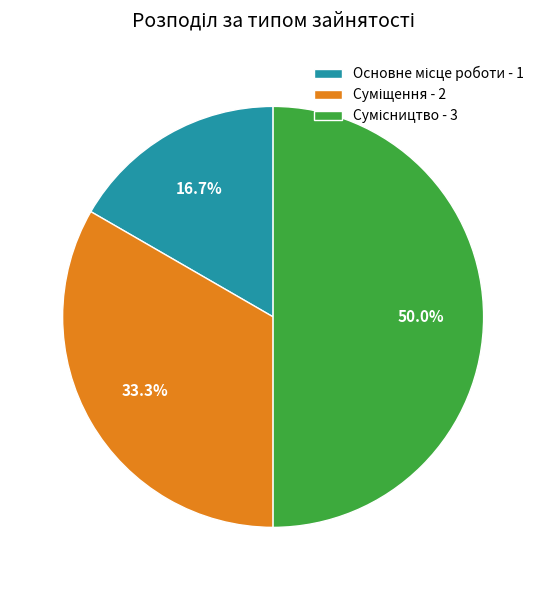

Combined, do Сумісництво and Основне місце роботи account for over 50%?

Yes